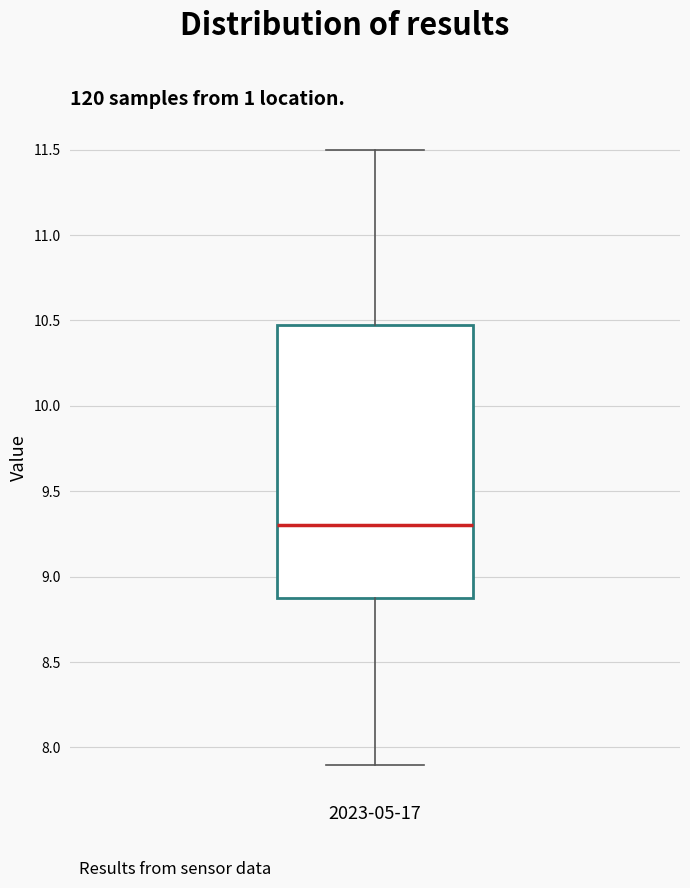

Read this box plot against the y-axis: the position of the median line, the range covered by the box, and the ends of both whiskers. The values are not printed on the chart, so give them approximately, as read against the axis.

median 9.3, box 8.9 to 10.5, whiskers 7.9 to 11.5